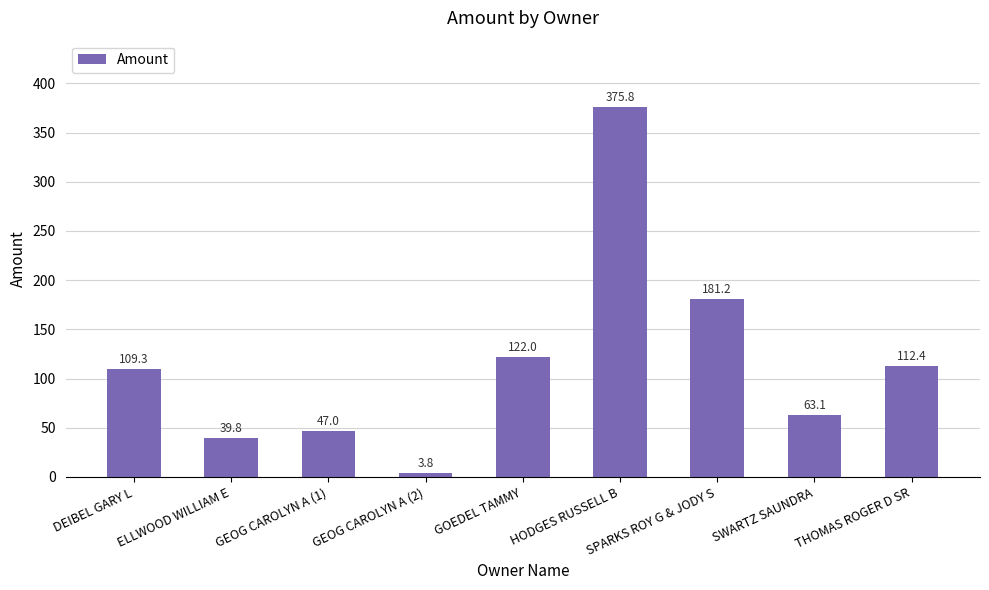

Reading left to right, what are all the values shown in this chart?

DEIBEL GARY L=109.3	ELLWOOD WILLIAM E=39.8	GEOG CAROLYN A (1)=47.0	GEOG CAROLYN A (2)=3.8	GOEDEL TAMMY=122.0	HODGES RUSSELL B=375.8	SPARKS ROY G & JODY S=181.2	SWARTZ SAUNDRA=63.1	THOMAS ROGER D SR=112.4